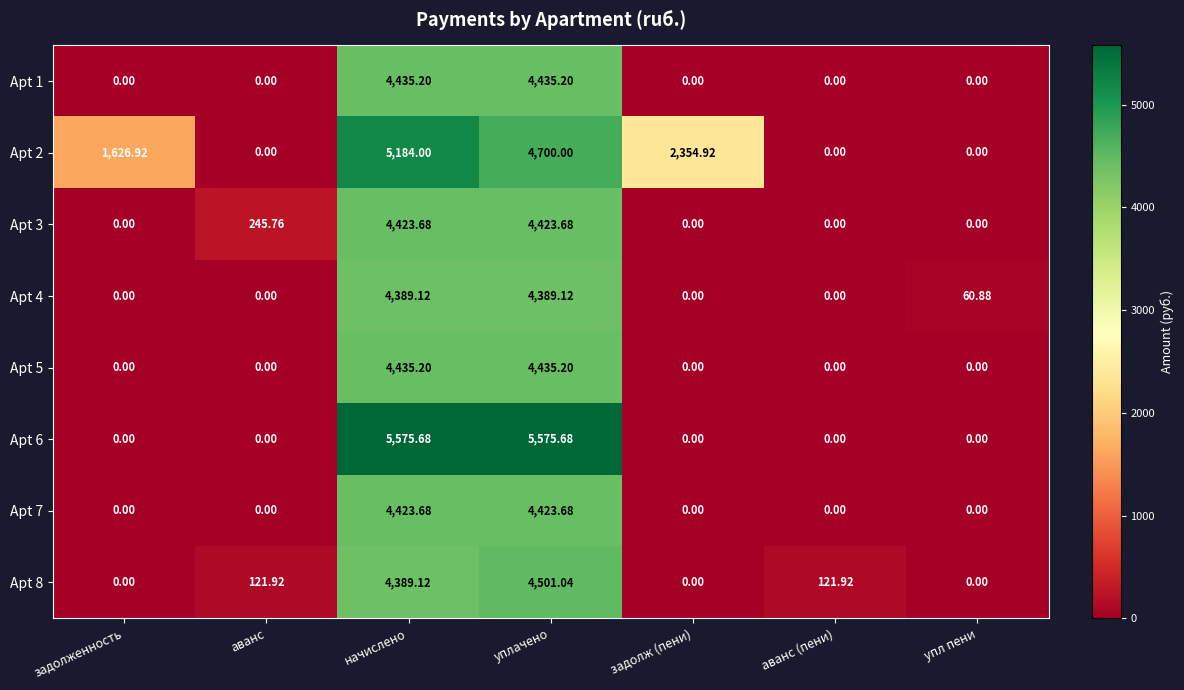

At which label does Apt 2 first exceed 1626?

задолженность